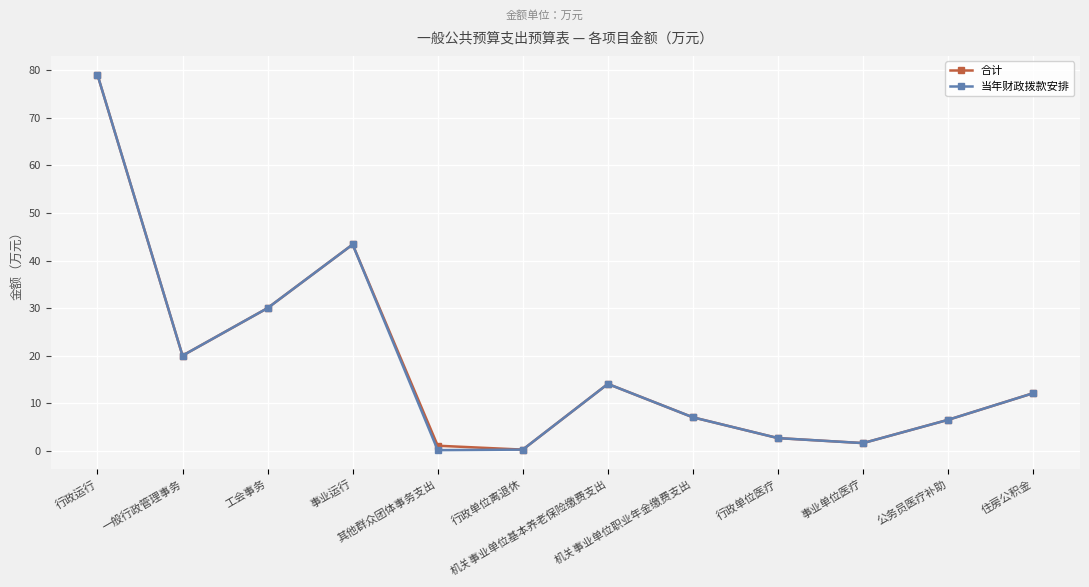

What is the highest value of the 合计 series?

79.1